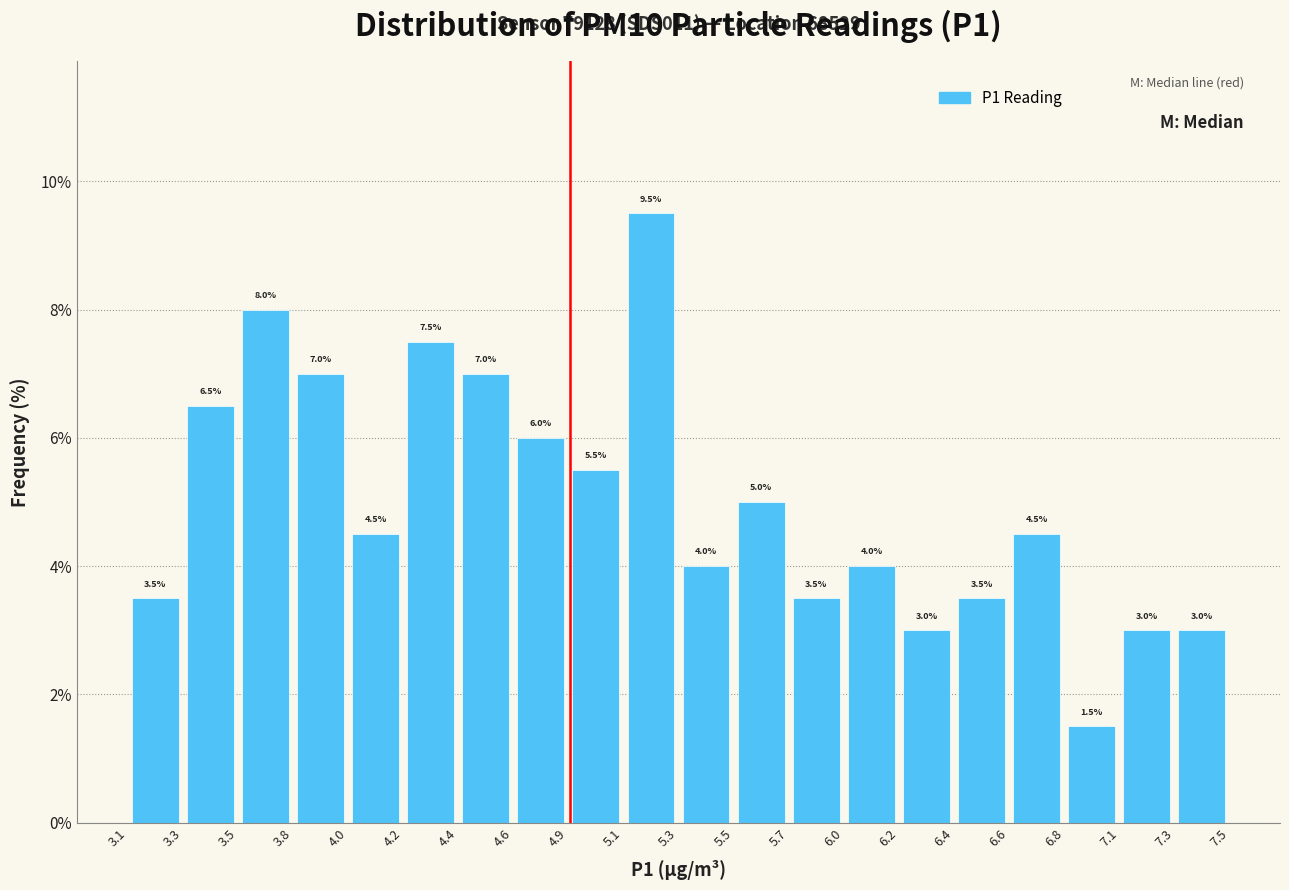

What is the height of the bar covering 6.6 to 6.8 on the x-axis?

4.5